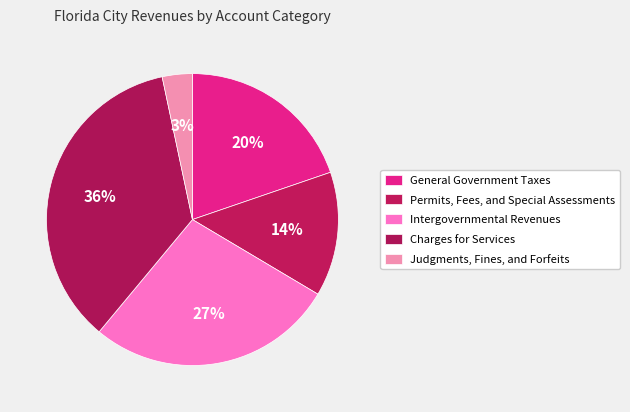

Rank the categories by value from highest to lowest.

Charges for Services, Intergovernmental Revenues, General Government Taxes, Permits, Fees, and Special Assessments, Judgments, Fines, and Forfeits